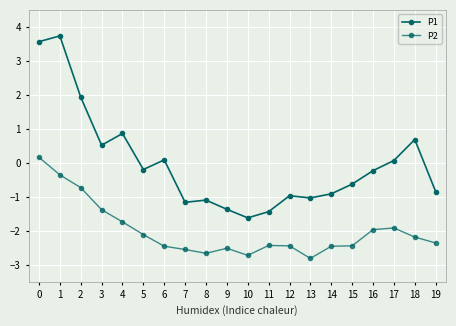

At which category does P1 reach its first local peak?

1